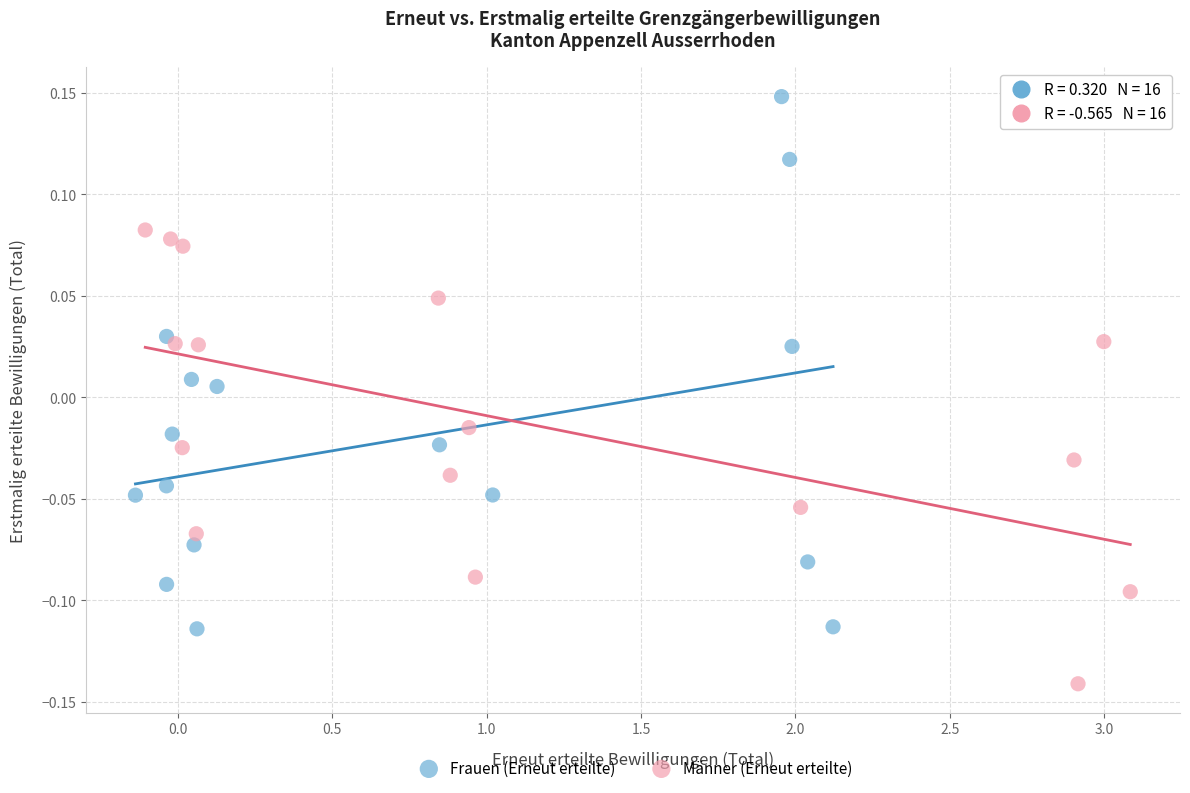

Which series contains the lowest Y value?

Männer (Erneut erteilte)